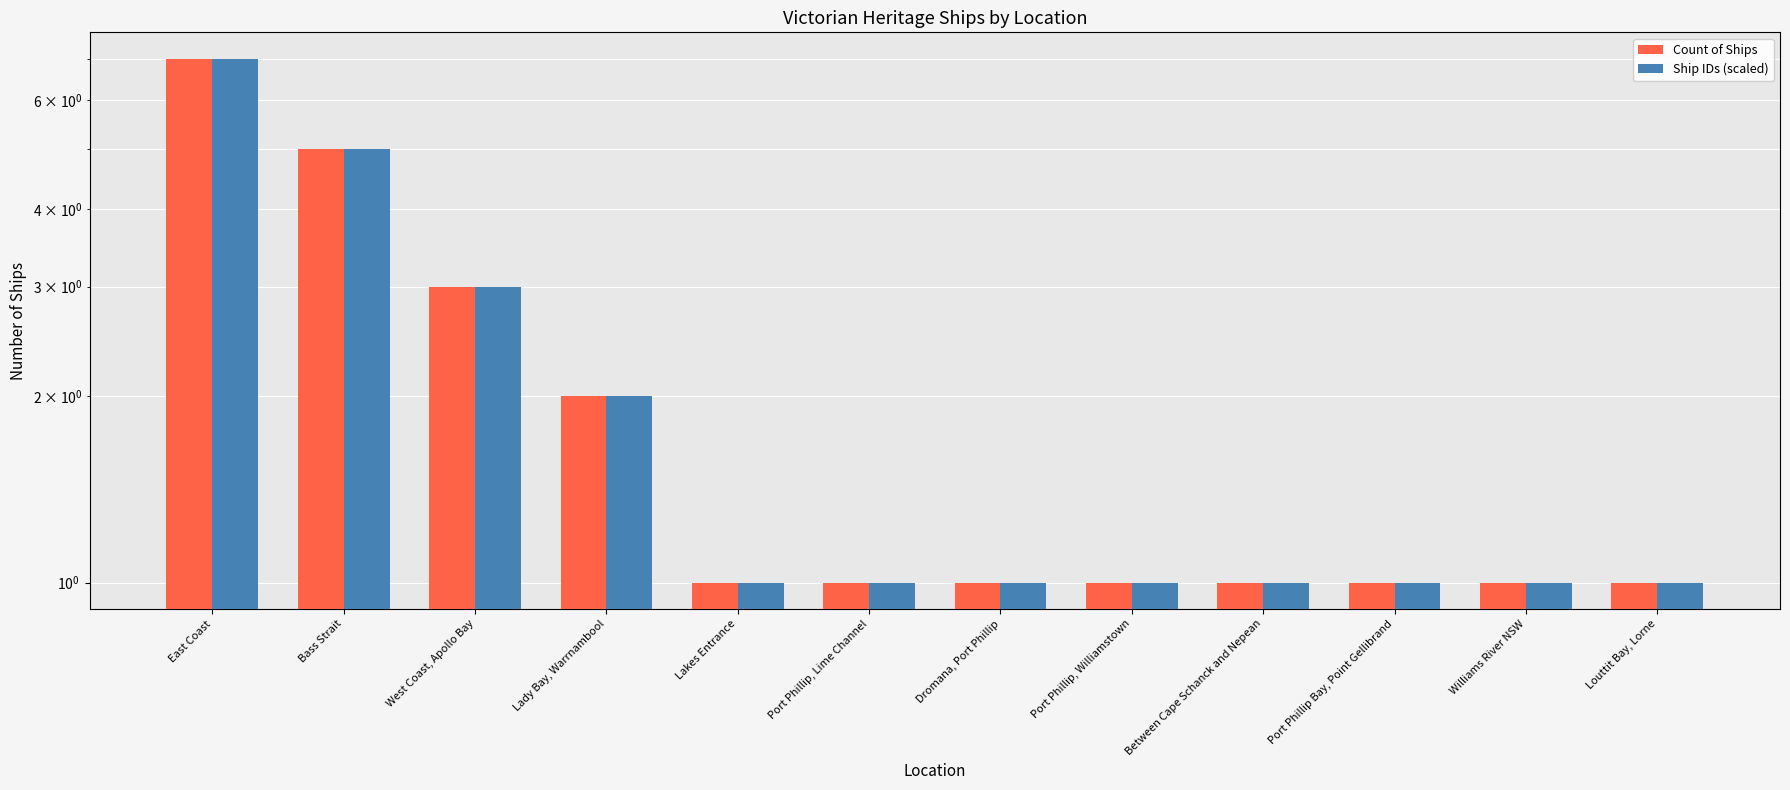

Are the bars grouped side by side (vs. stacked)?

Yes